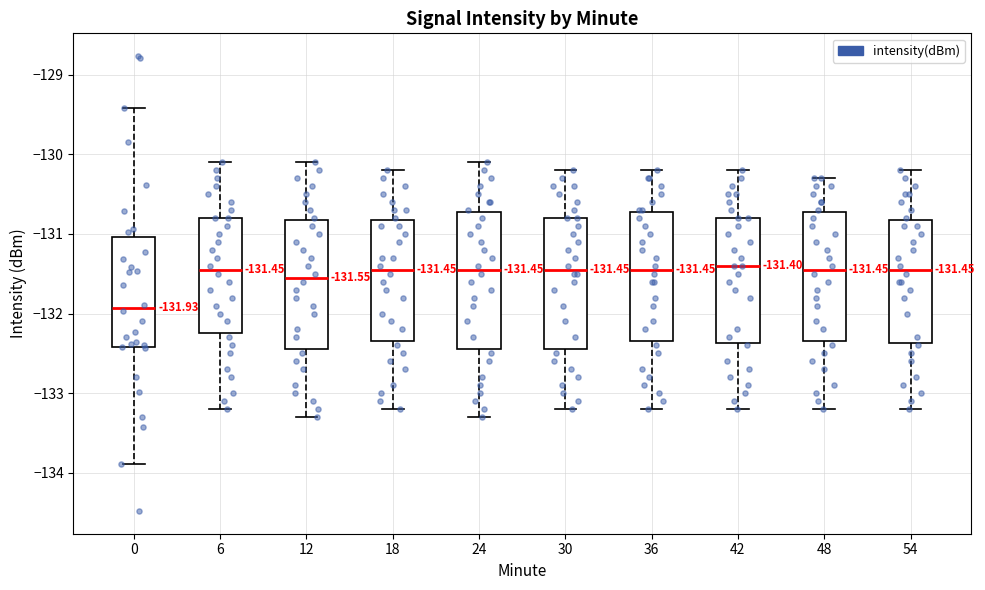

Which box's median line is the lowest?

0